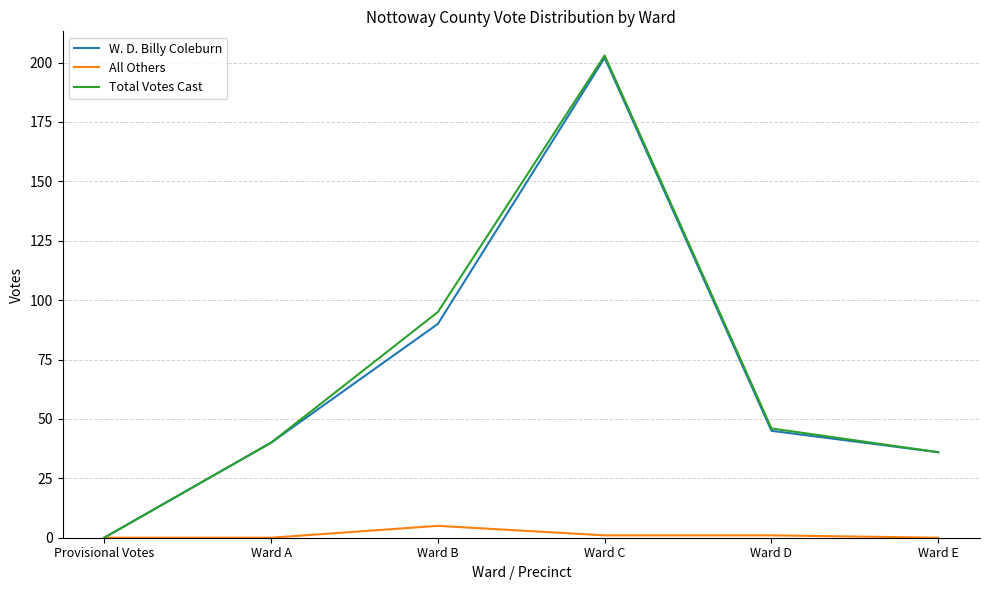

In Total Votes Cast, how many points are higher than both neighbors (excluding endpoints)?

1